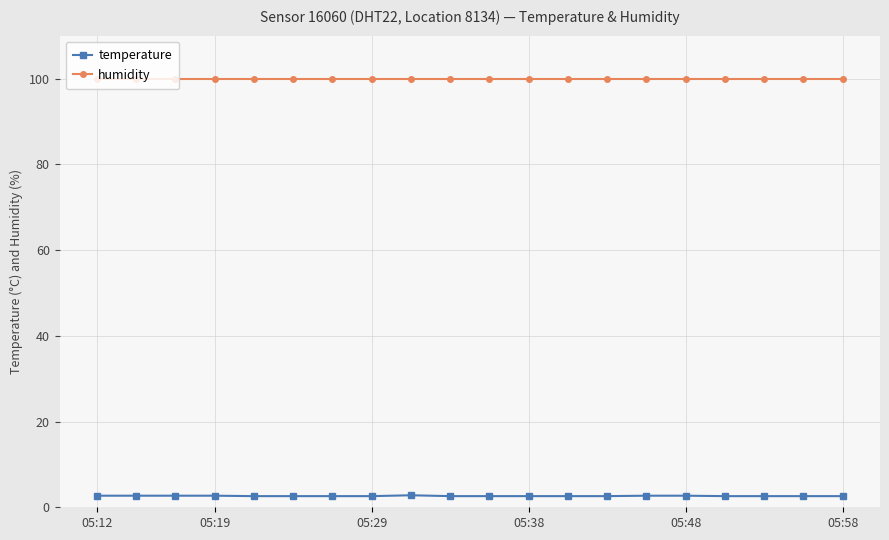

At how many categories does at least one series exceed 59?

20